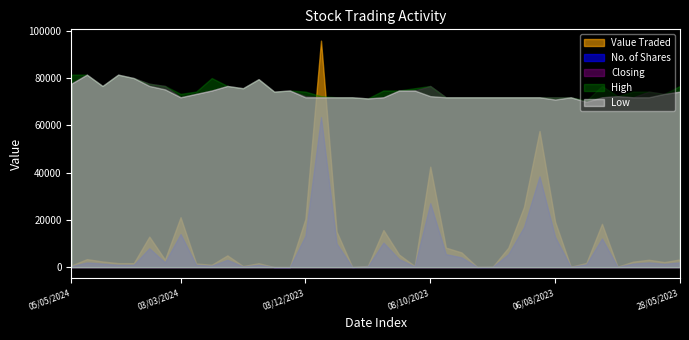

What is the total value across all series at 05/11/2023?

851.5